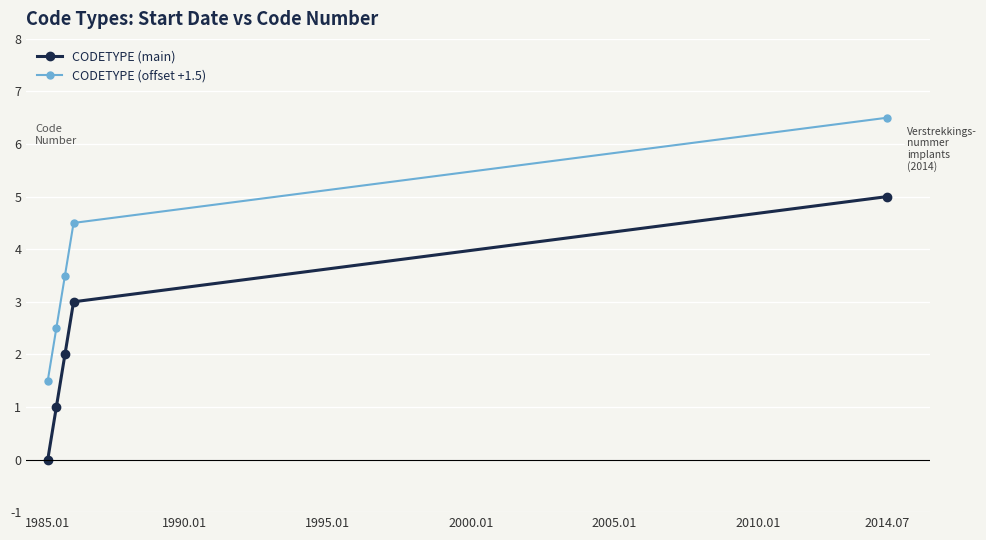

True or false: CODETYPE (main) and CODETYPE (offset +1.5) intersect in this chart.

False